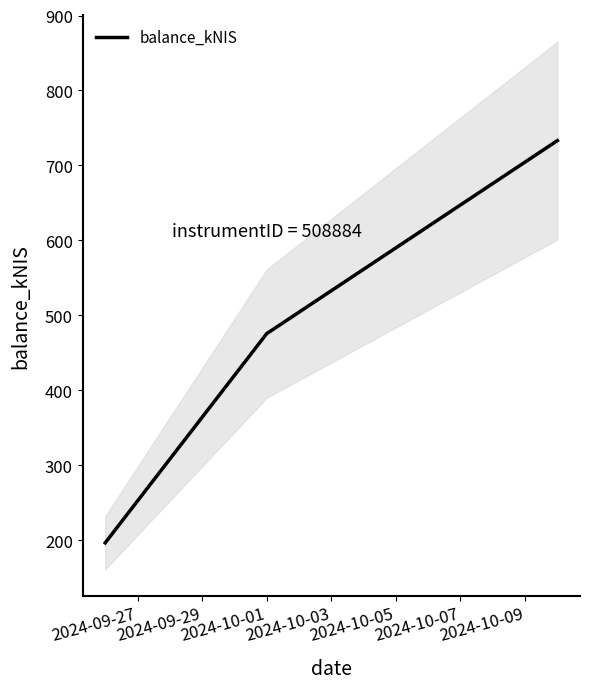

Reading left to right, list all the values displayed in this chart.

196.4	475.5	733.1